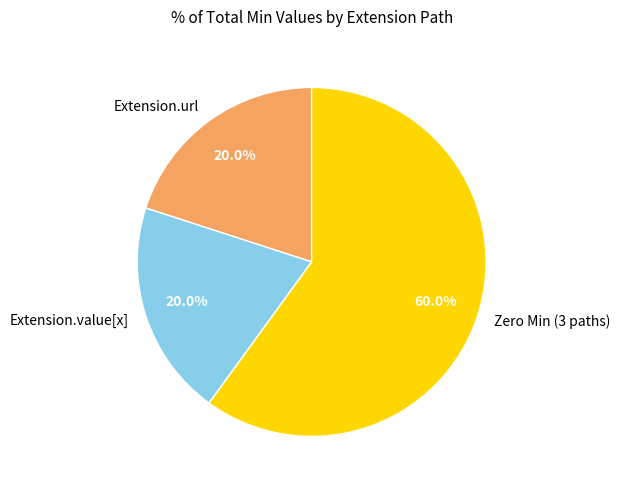

What is the largest slice in the pie chart?

Zero Min (3 paths)